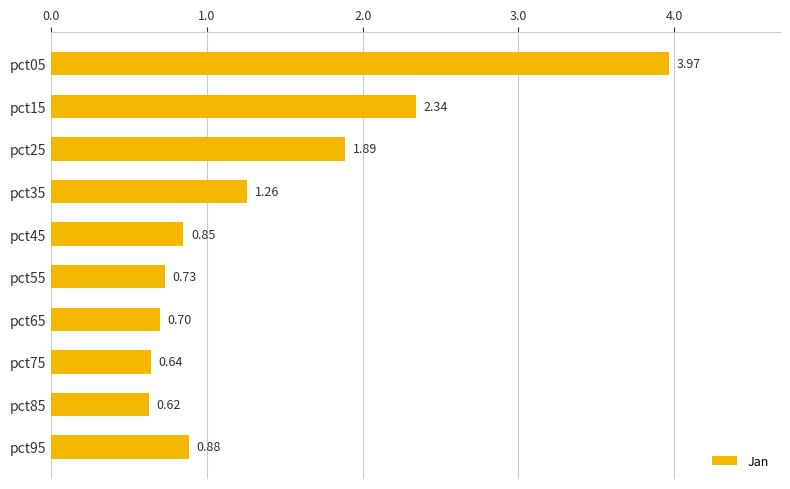

Approximately how many times larger is the value at pct85 compared to pct25?

0.3